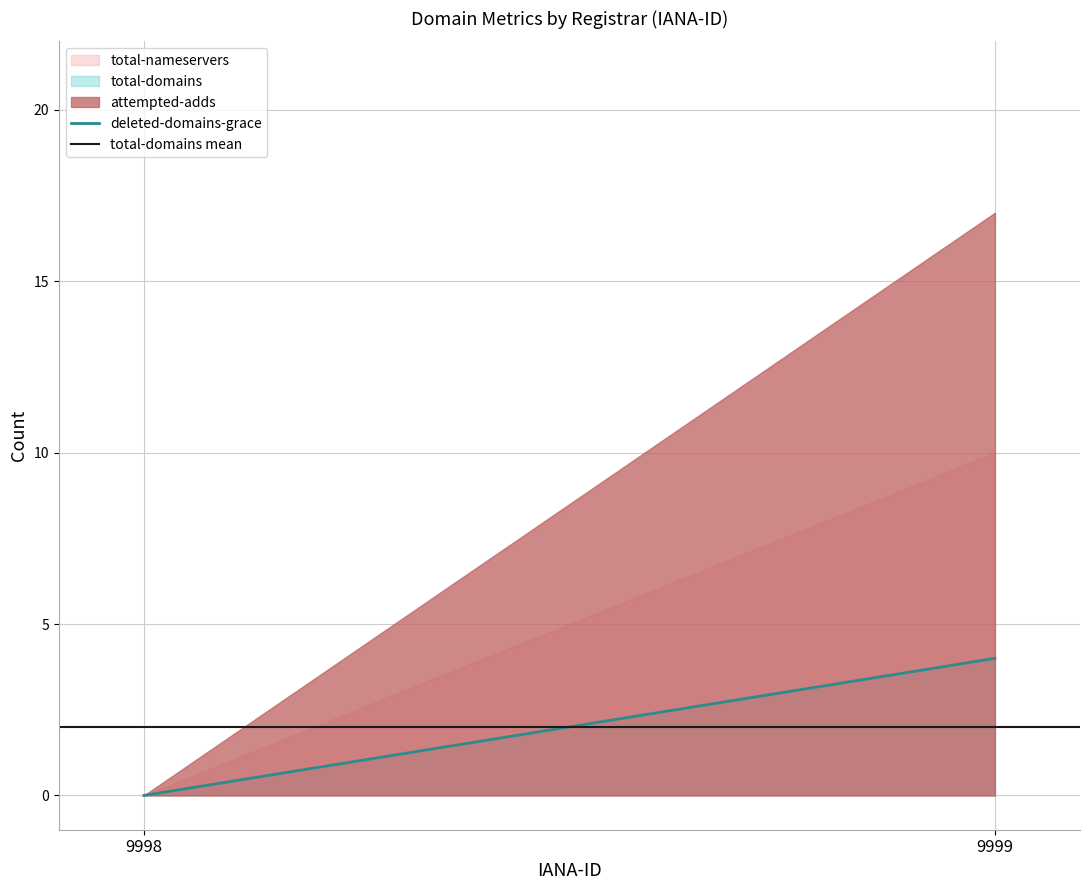

Is it true that total-domains mean equals 2 at 9998?

True